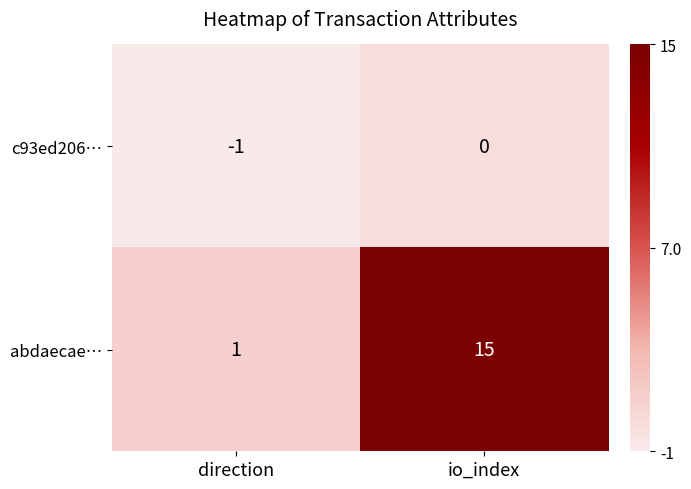

Which series has the largest total across all categories?

abdaecae…